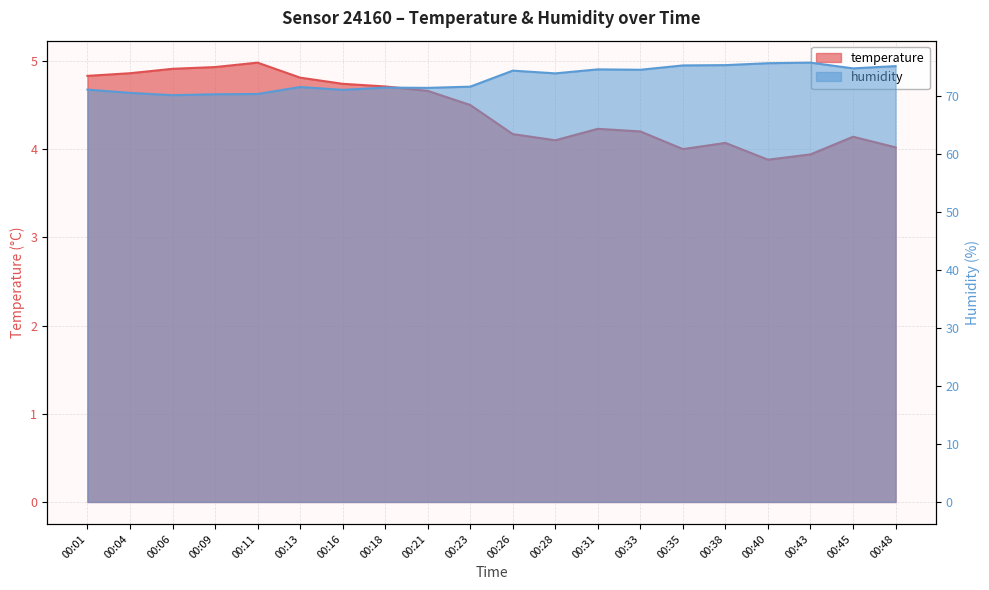

Reading left to right, transcribe all the data shown in this chart.

temperature: 4.8	4.9	4.9	4.9	5.0	4.8	4.7	4.7	4.7	4.5	4.2	4.1	4.2	4.2	4.0	4.1	3.9	3.9	4.1	4.0
humidity: 71.1	70.5	70.1	70.3	70.3	71.5	71.0	71.4	71.4	71.6	74.3	73.9	74.6	74.5	75.2	75.3	75.6	75.7	74.7	75.1